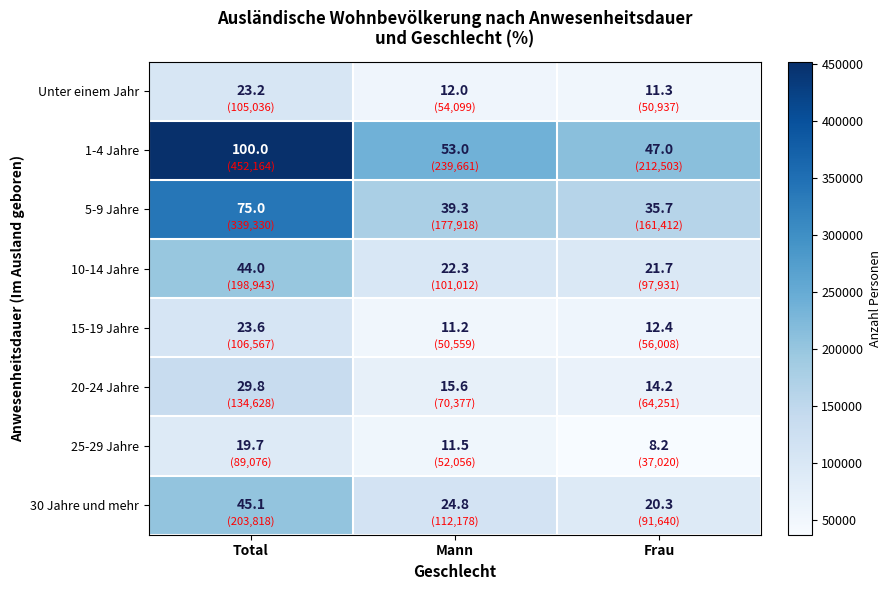

Reading right to left, transcribe all the data shown in this chart.

Unter einem Jahr: 11.3	12.0	23.2
1-4 Jahre: 47.0	53.0	100.0
5-9 Jahre: 35.7	39.3	75.0
10-14 Jahre: 21.7	22.3	44.0
15-19 Jahre: 12.4	11.2	23.6
20-24 Jahre: 14.2	15.6	29.8
25-29 Jahre: 8.2	11.5	19.7
30 Jahre und mehr: 20.3	24.8	45.1